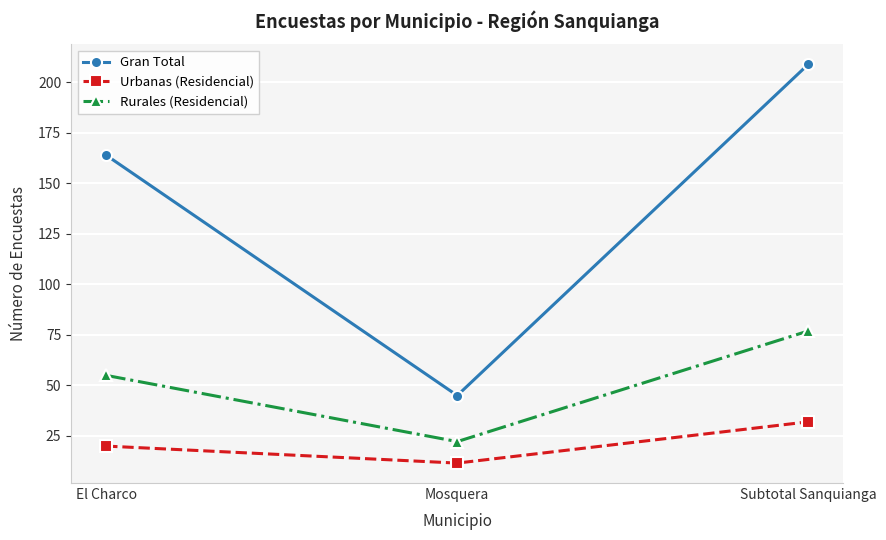

What is the sum of the Gran Total values at Mosquera and Subtotal Sanquianga?

254.0